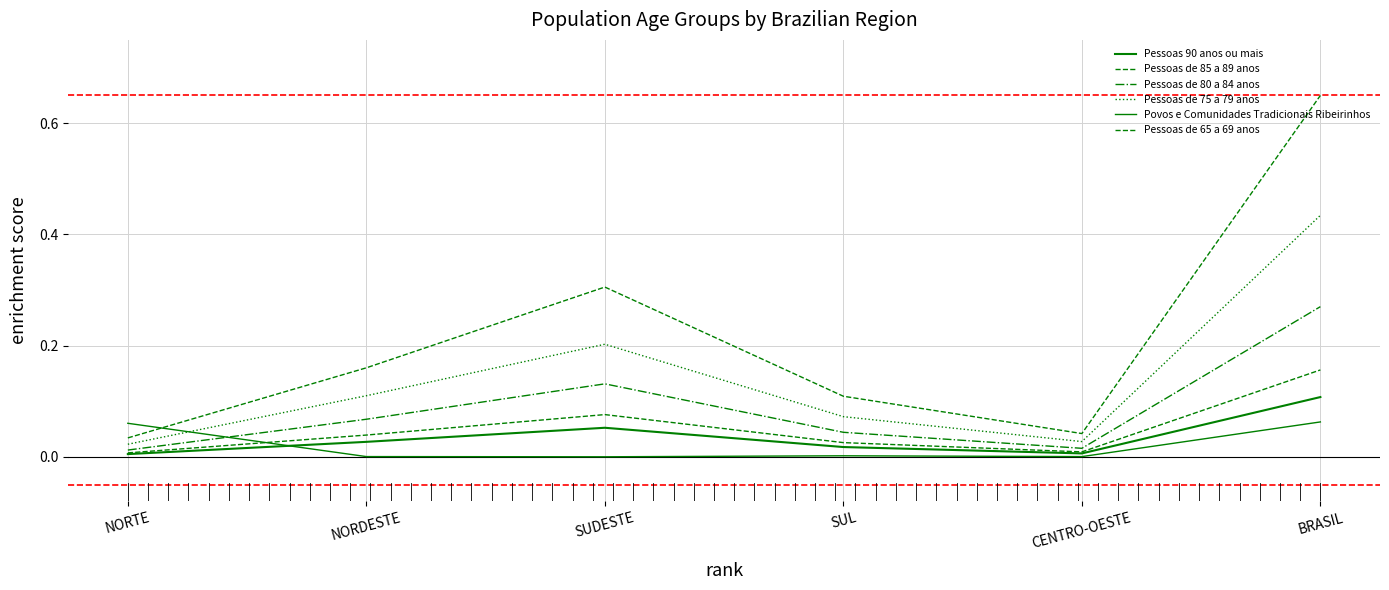

What position from the right is NORDESTE?

5